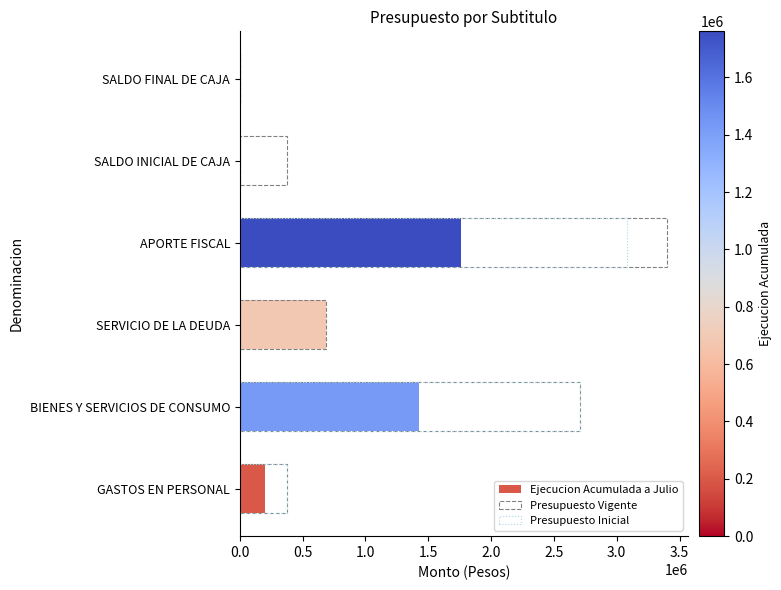

At SALDO INICIAL DE CAJA, list the series in order from largest to smallest.

Presupuesto Vigente, Presupuesto Inicial, Ejecucion Acumulada a Julio